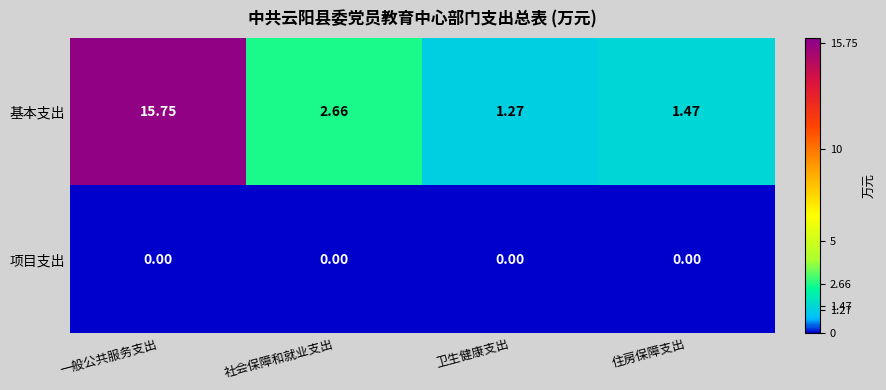

Which series has the largest range (max minus min)?

基本支出